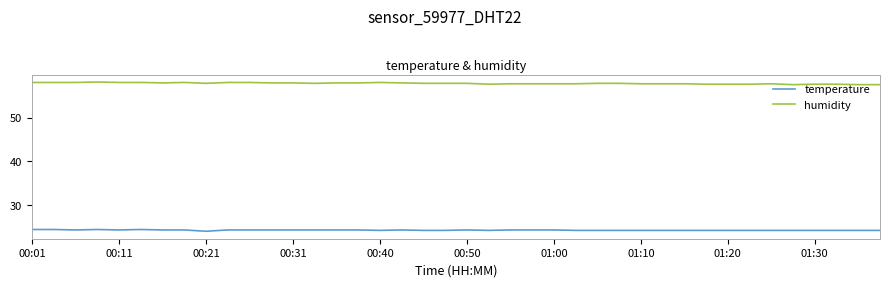

True or false: temperature and humidity cross at least once.

False